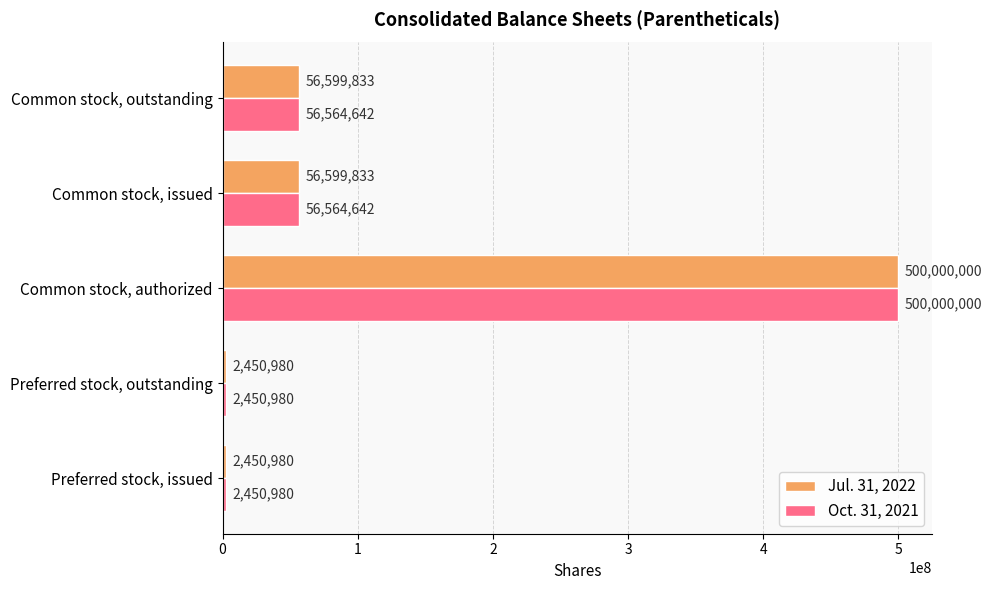

How many Jul. 31, 2022 values are between 2450980 and 56599833?

4